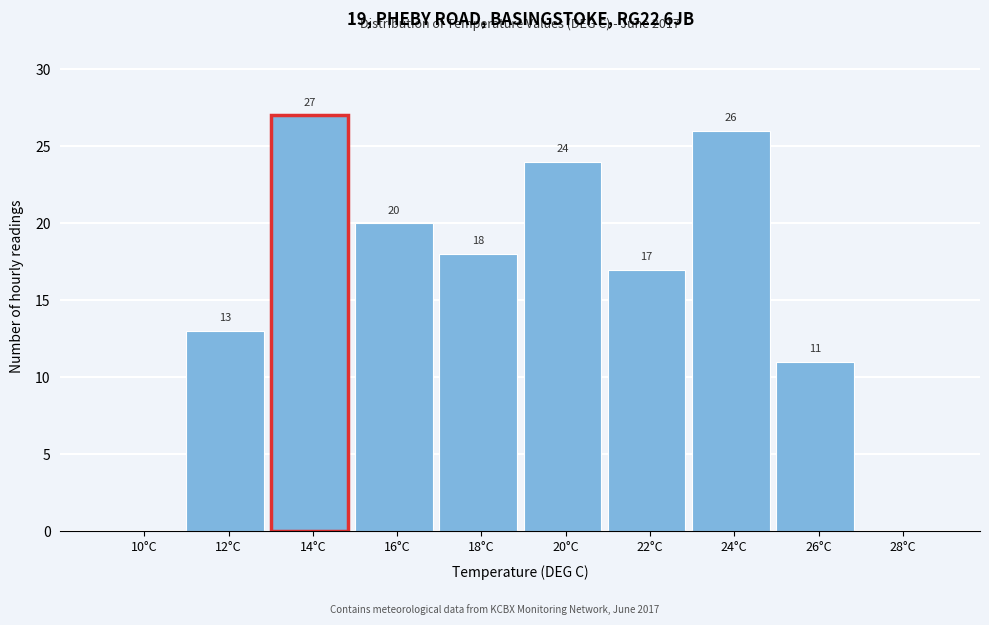

Reading left to right, transcribe all the data shown in this chart.

10°C=0	12°C=13	14°C=27	16°C=20	18°C=18	20°C=24	22°C=17	24°C=26	26°C=11	28°C=0